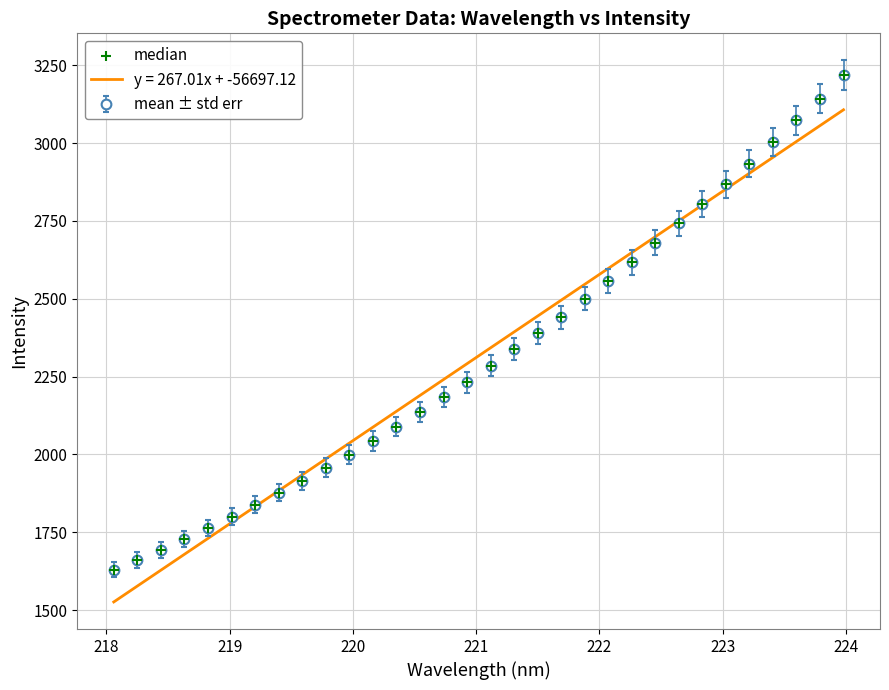

Which series has the largest range (max minus min)?

mean ± std err